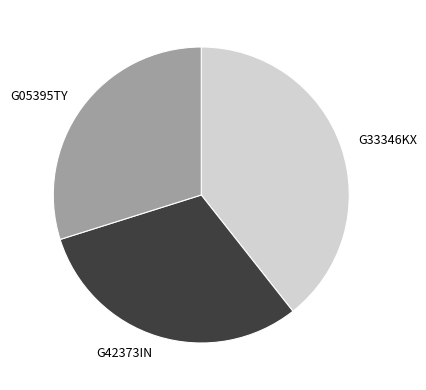

Do G05395TY and G33346KX together represent more than half of the pie?

Yes